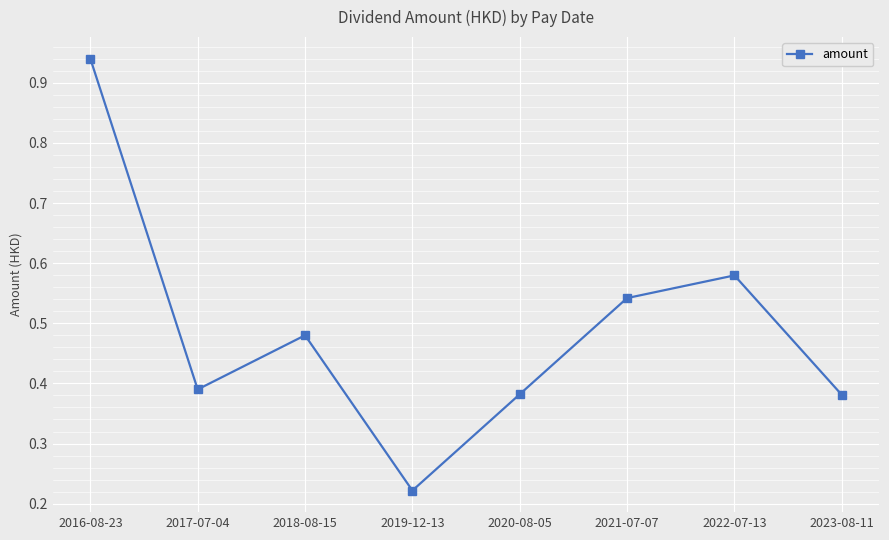

Which label corresponds to the smallest value in the chart?

2019-12-13